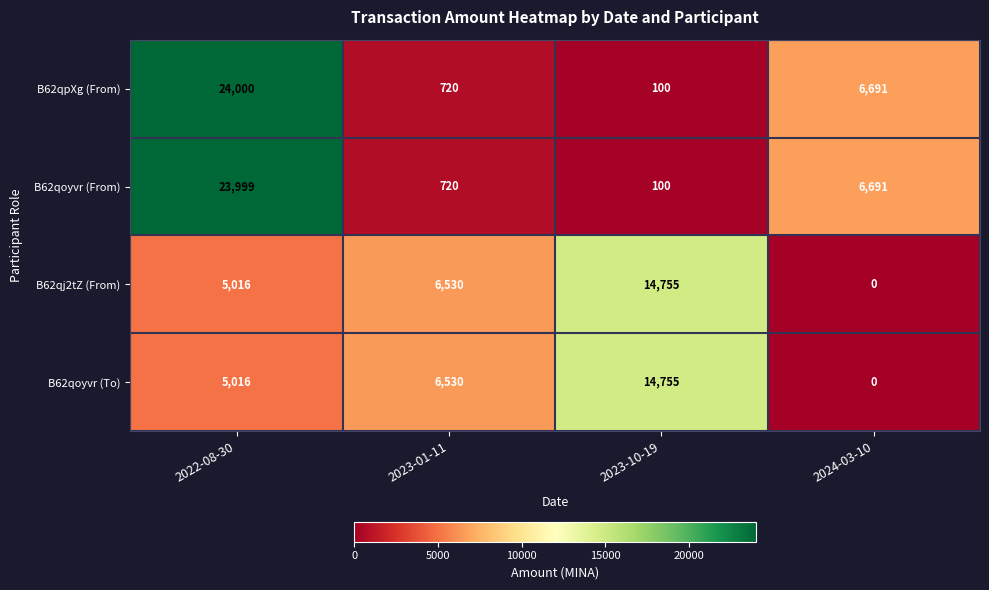

What is the difference between the B62qj2tZ (From) values at 2022-08-30 and 2024-03-10?

5016